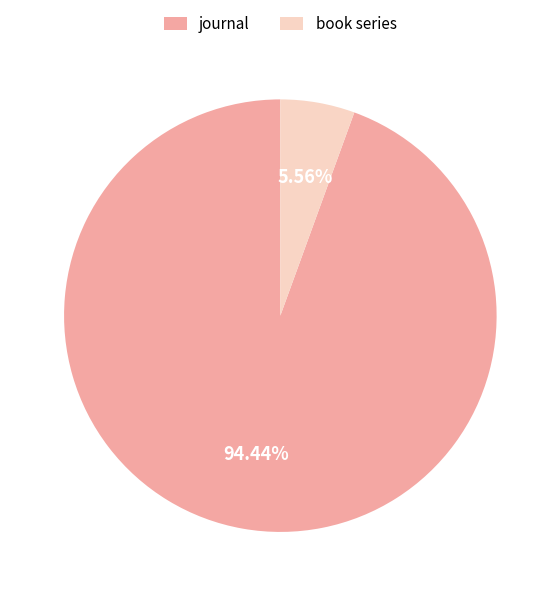

Between journal and book series, which is larger?

journal